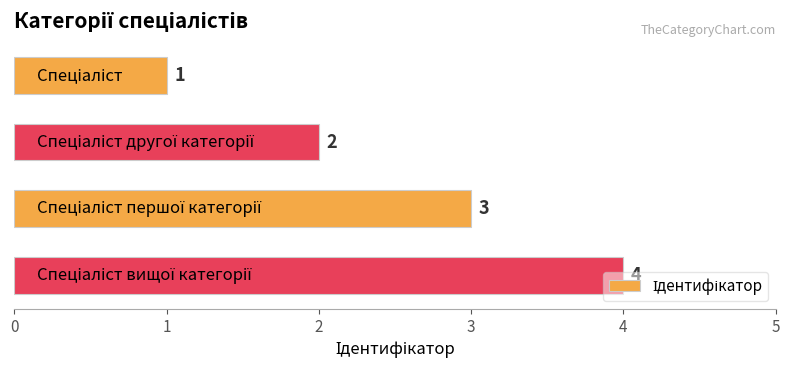

What is the maximum value shown in the chart?

4